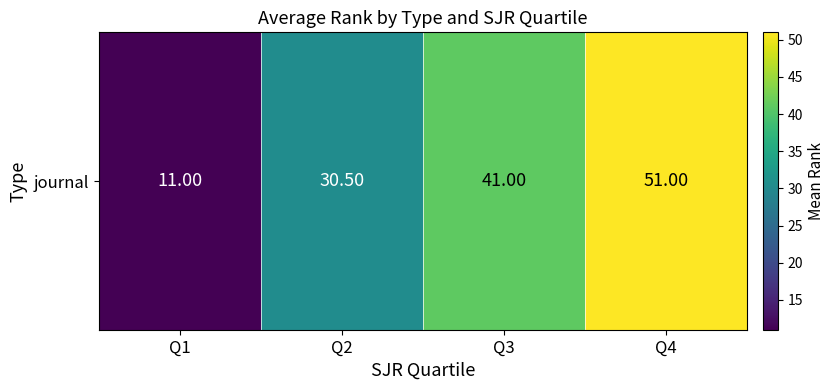

Reading left to right, list all the values displayed in this chart.

Q1=11.0	Q2=30.5	Q3=41.0	Q4=51.0